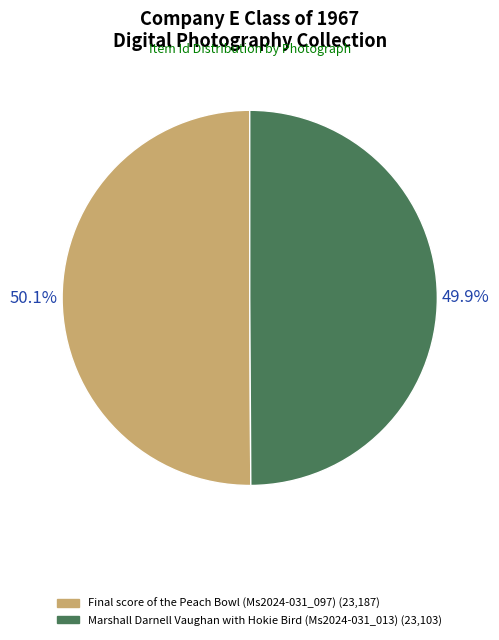

To the nearest percent, what is the combined percentage of Marshall Darnell Vaughan with Hokie Bird (Ms2024-031_013) and Final score of the Peach Bowl (Ms2024-031_097)?

100%